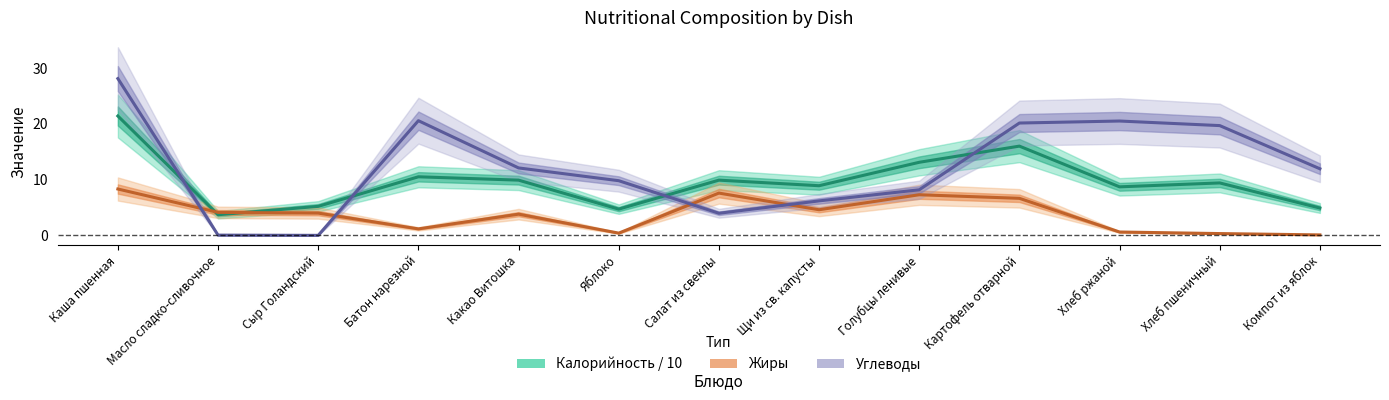

Which has a higher value, Голубцы ленивые or Каша пшенная?

Каша пшенная